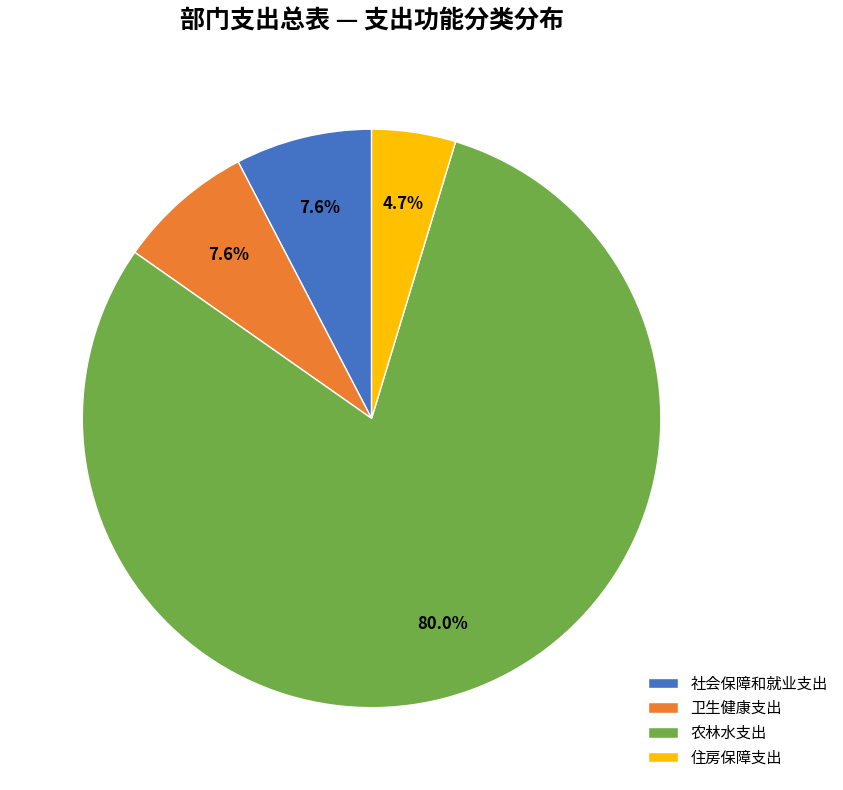

To the nearest percent, what portion does 卫生健康支出 represent?

8%